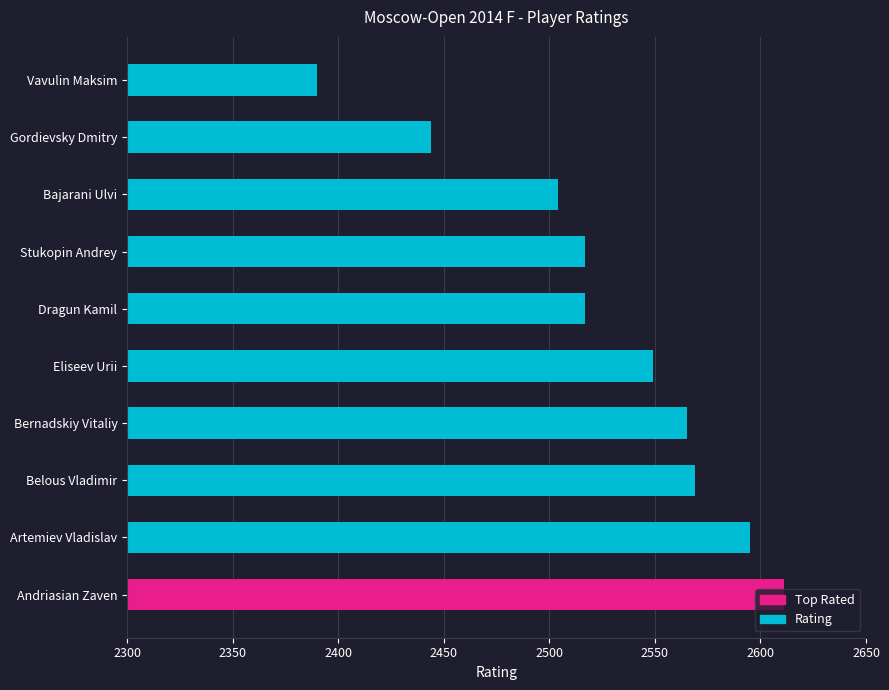

Is it true that the value at Bajarani Ulvi is 2504?

True